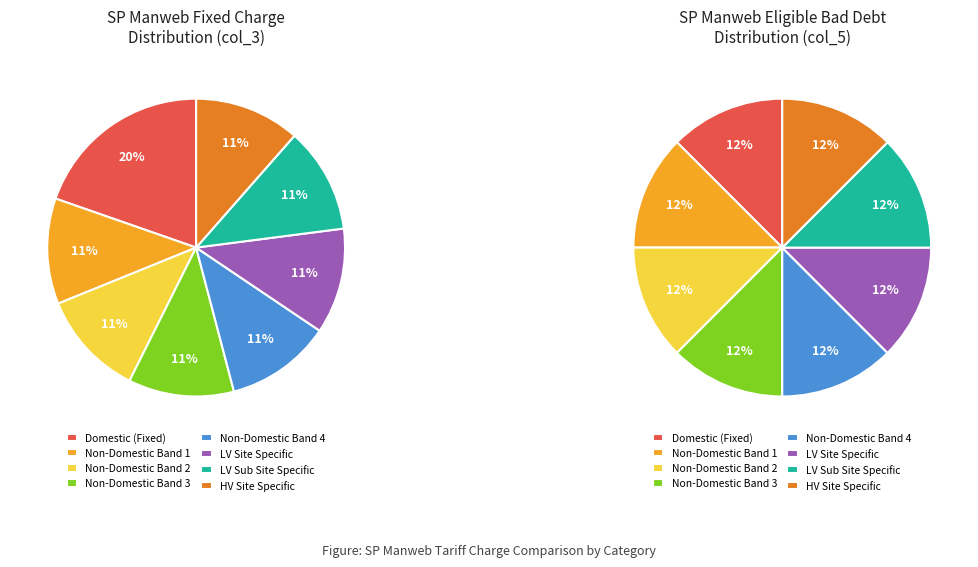

What is the largest slice in the pie chart?

Domestic (Fixed)